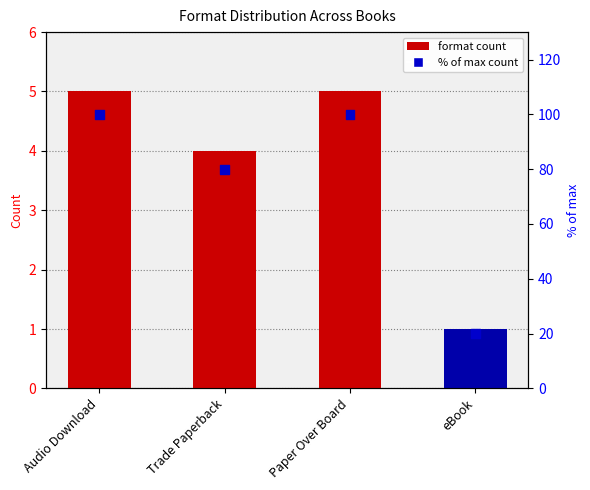

Which series has the largest total across all categories?

% of max count